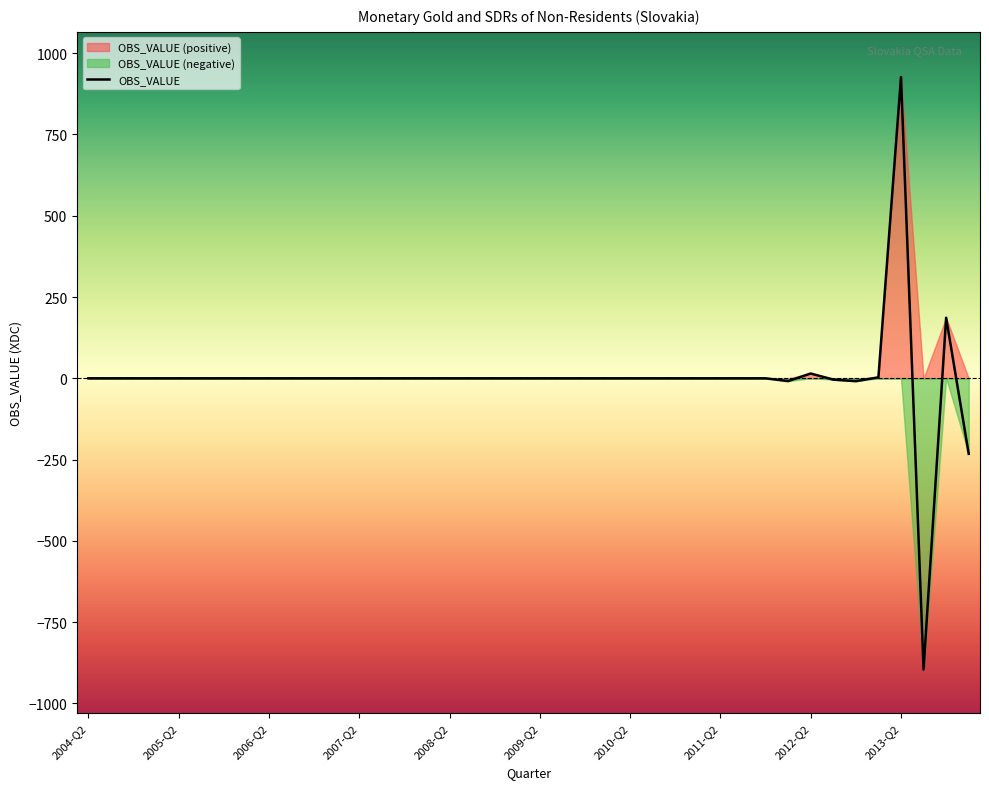

How many categories are shown in the chart?

40